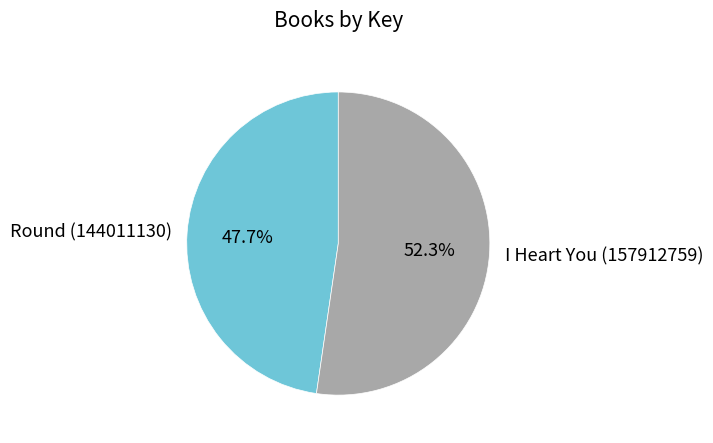

Which slice is the smallest?

Round (144011130)